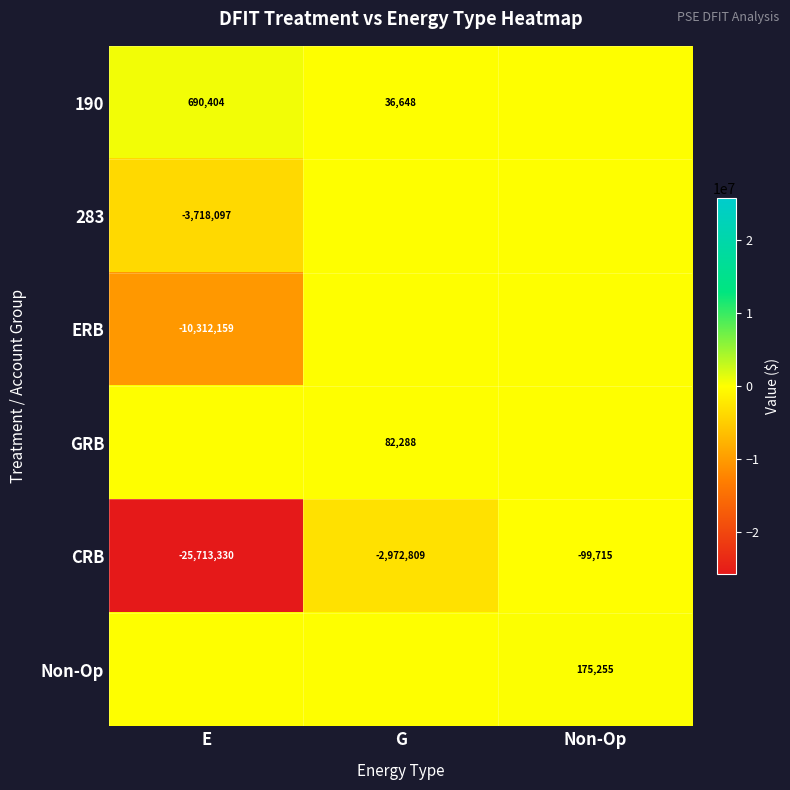

What value does the CRB series have at Non-Op, to the nearest 100?

-99700